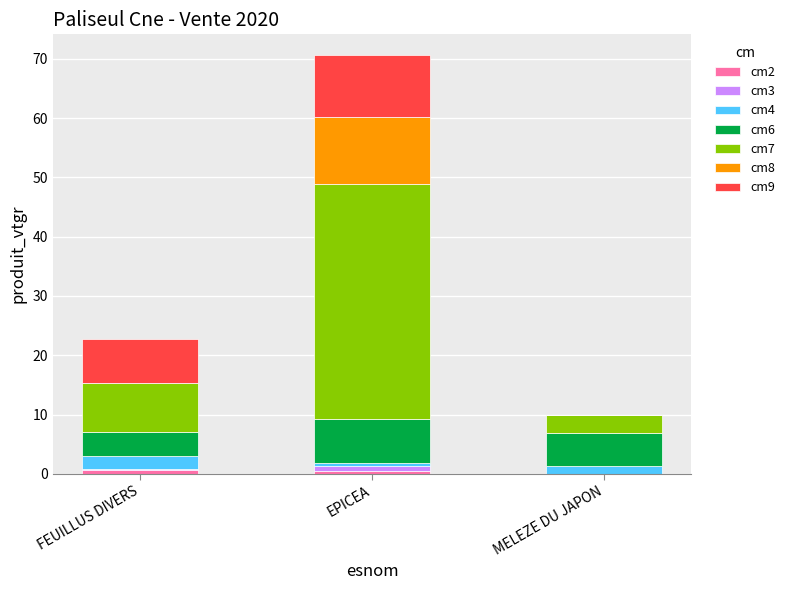

At which category is the sum across all series the highest?

EPICEA